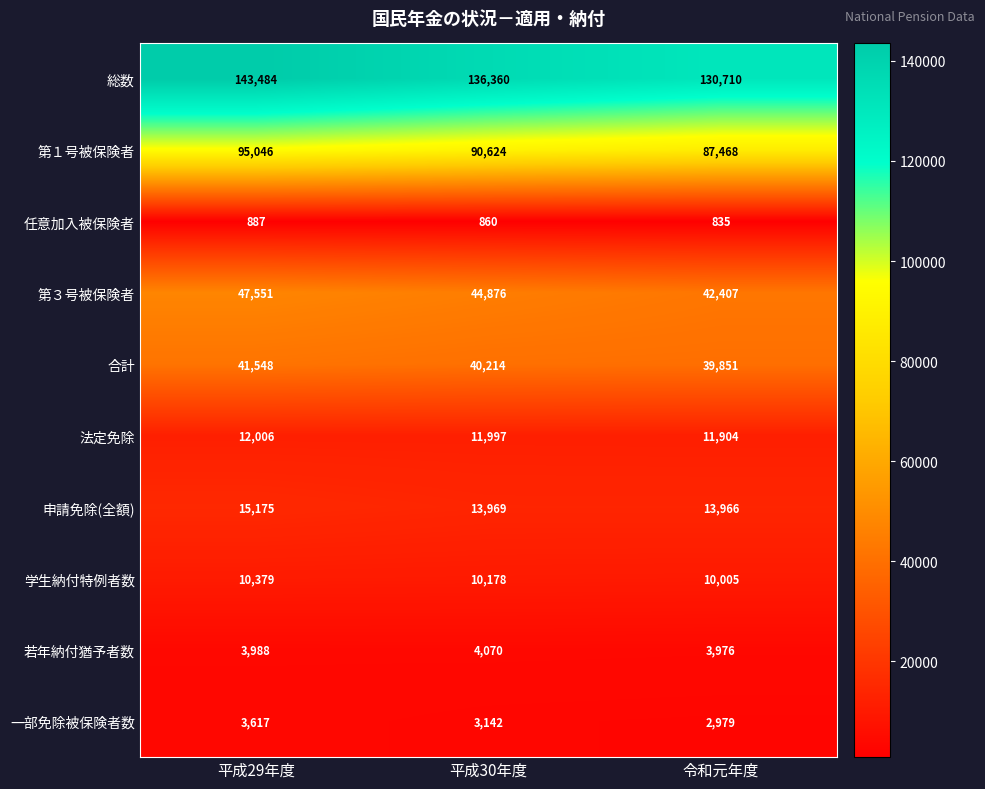

Rank the categories by 合計 value from highest to lowest.

平成29年度, 平成30年度, 令和元年度